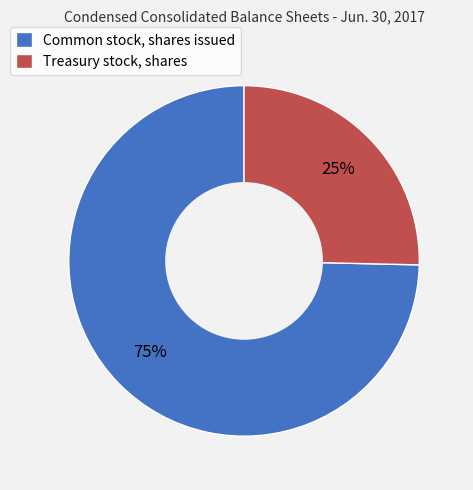

To the nearest percent, what is the average slice percentage?

50%